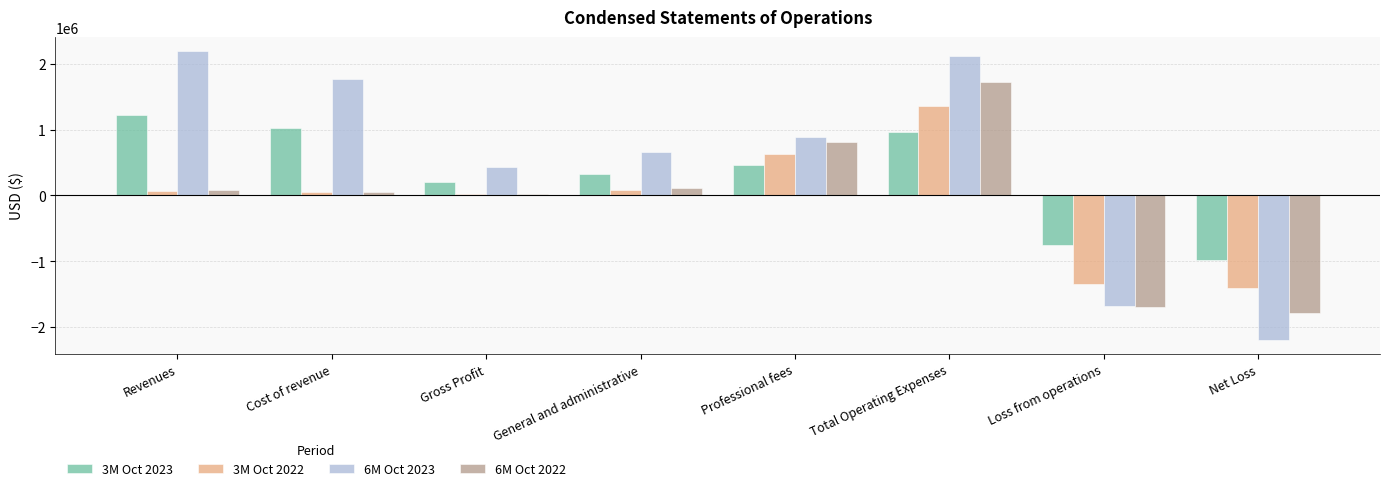

How many negative values does the 3M Oct 2022 series have?

2